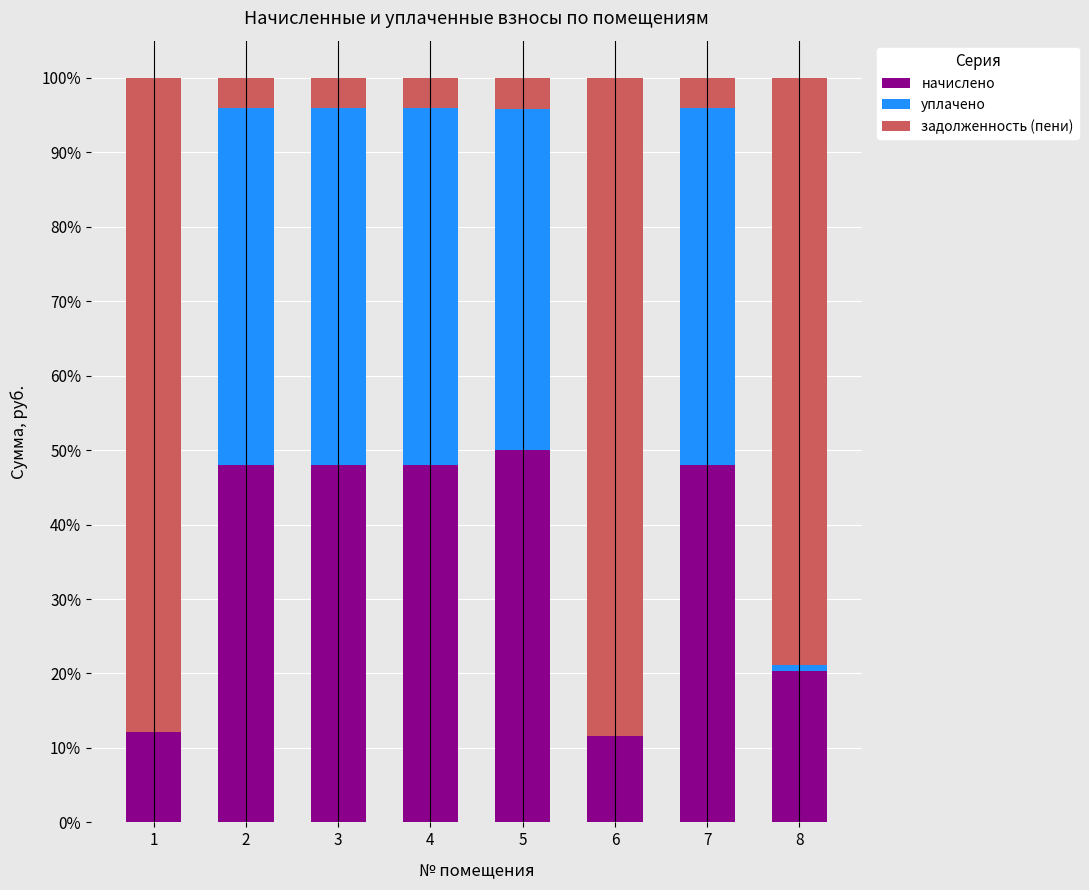

The начислено series shows 70.7 at 7. True or false?

False